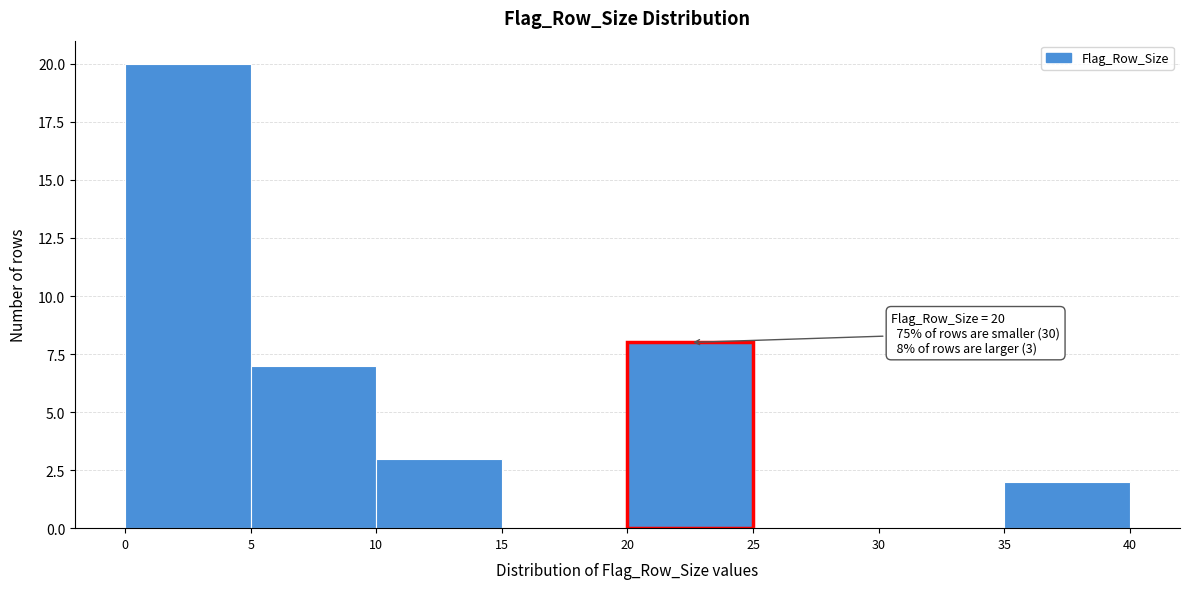

Over which range of the x-axis is the bar tallest?

0 to 5